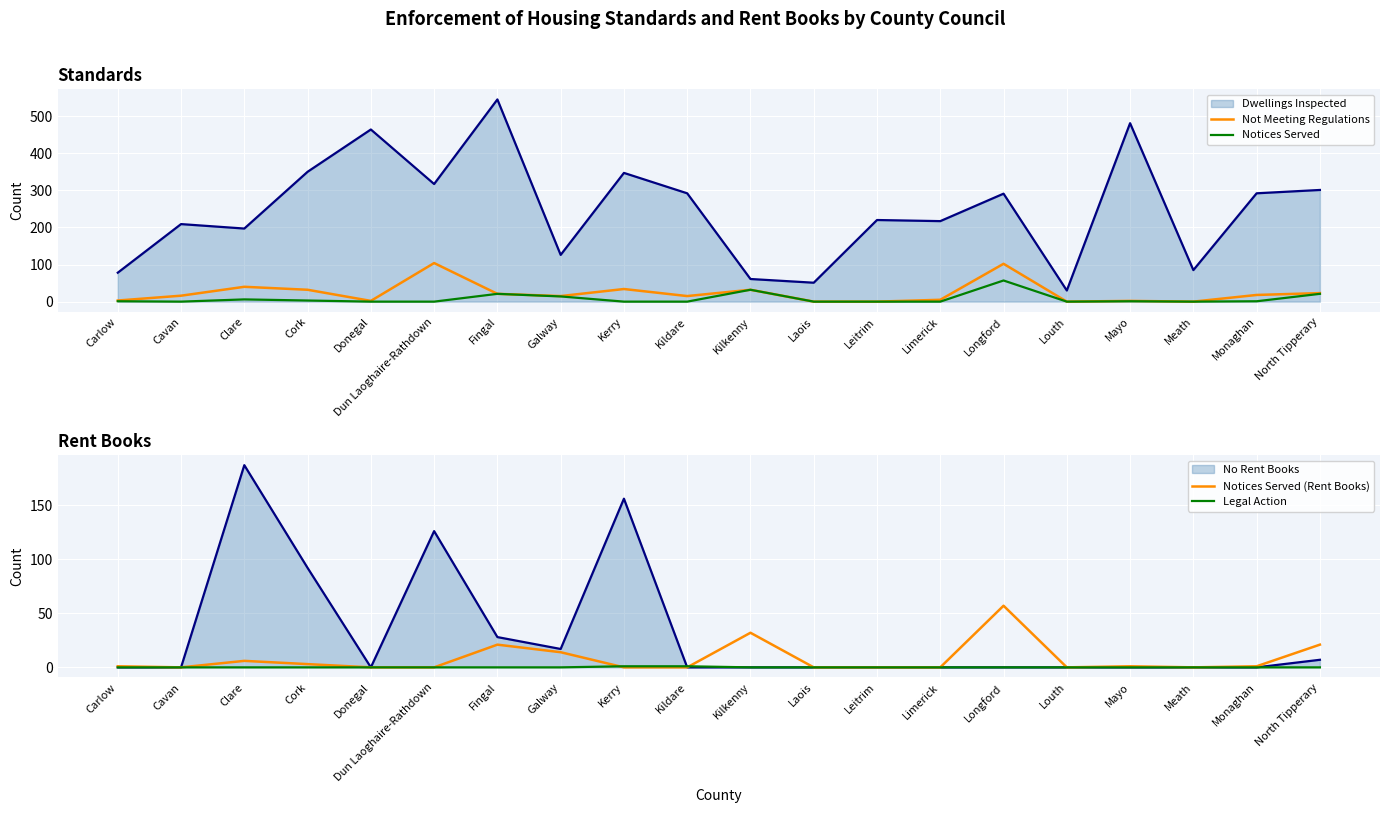

What is the difference between the second highest and minimum values in the Not Meeting Regulations series?

102